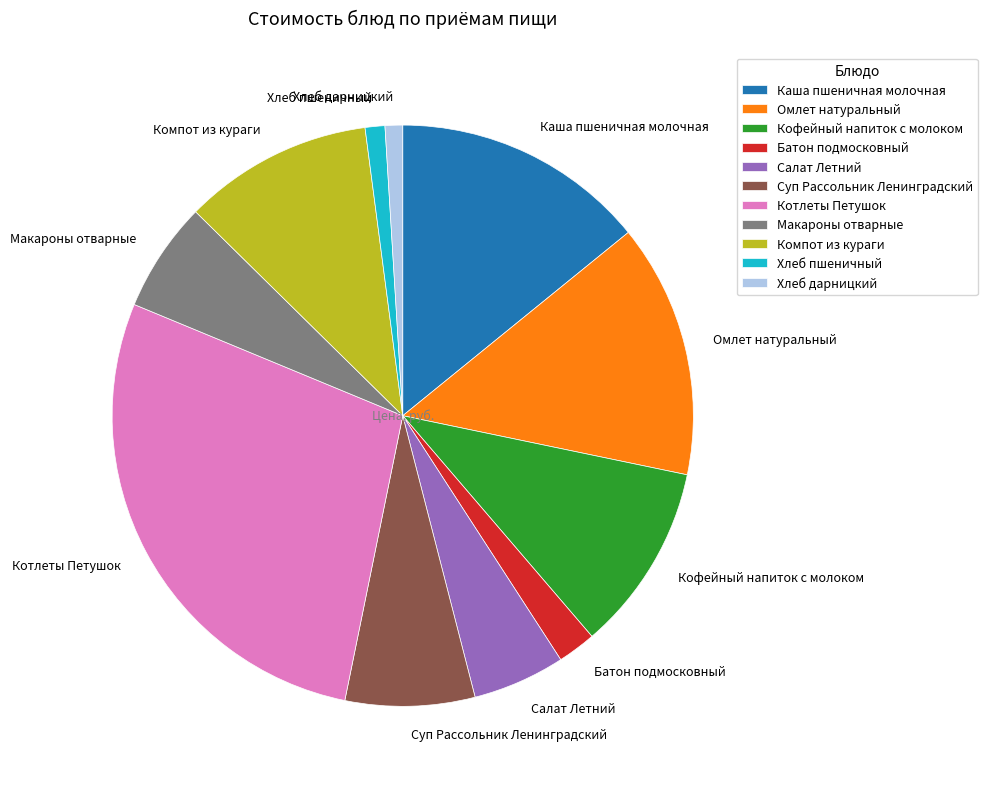

Is there a majority slice in this chart?

No